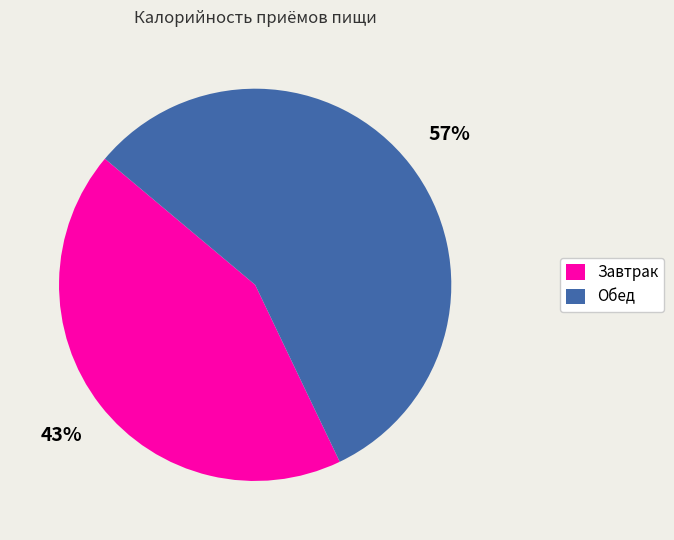

How many slices are in this pie chart?

2